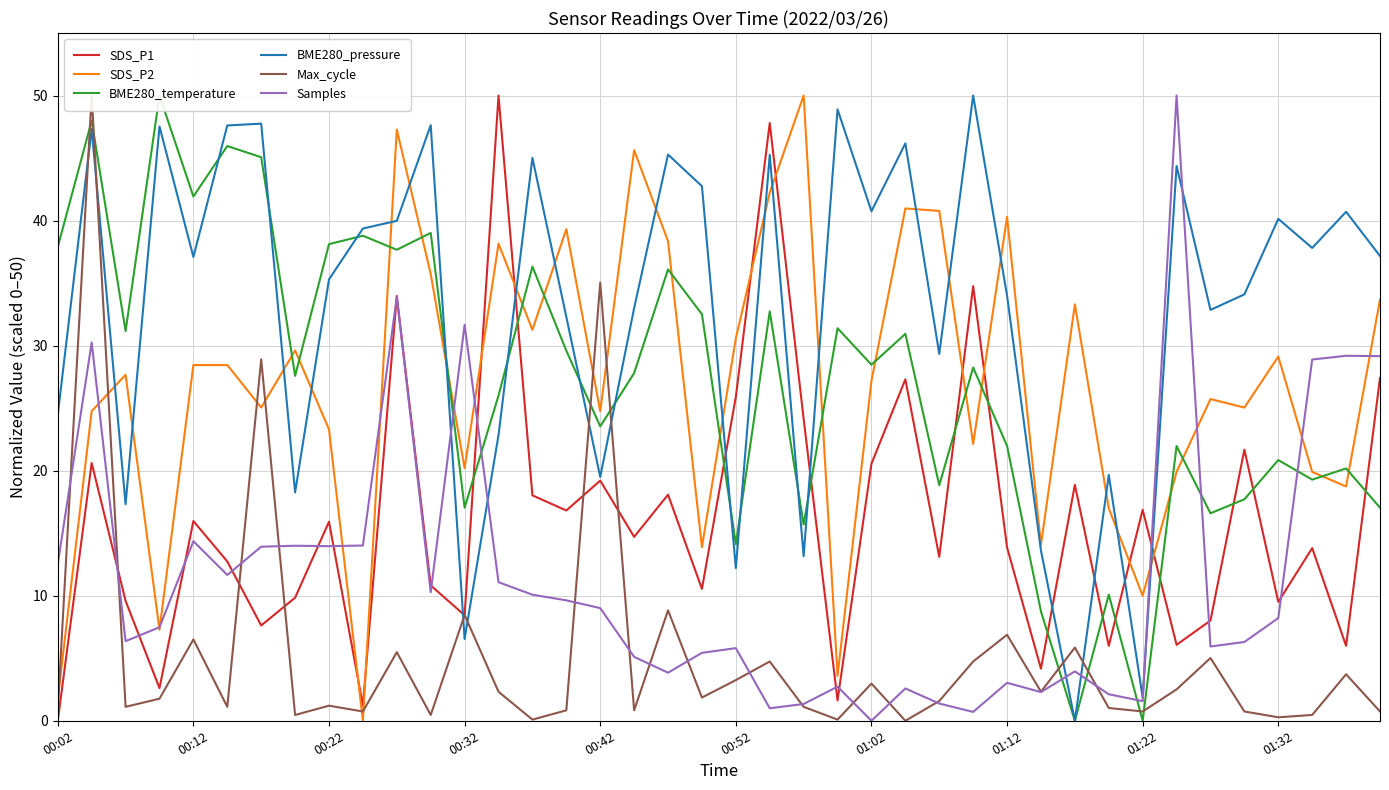

Between 11 and 18, which is larger?

18